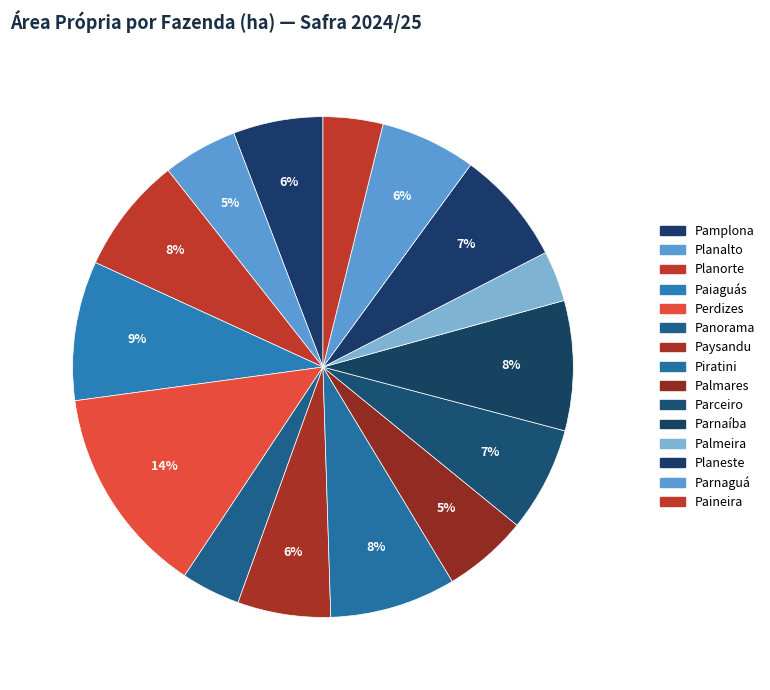

How many slices are in this pie chart?

15